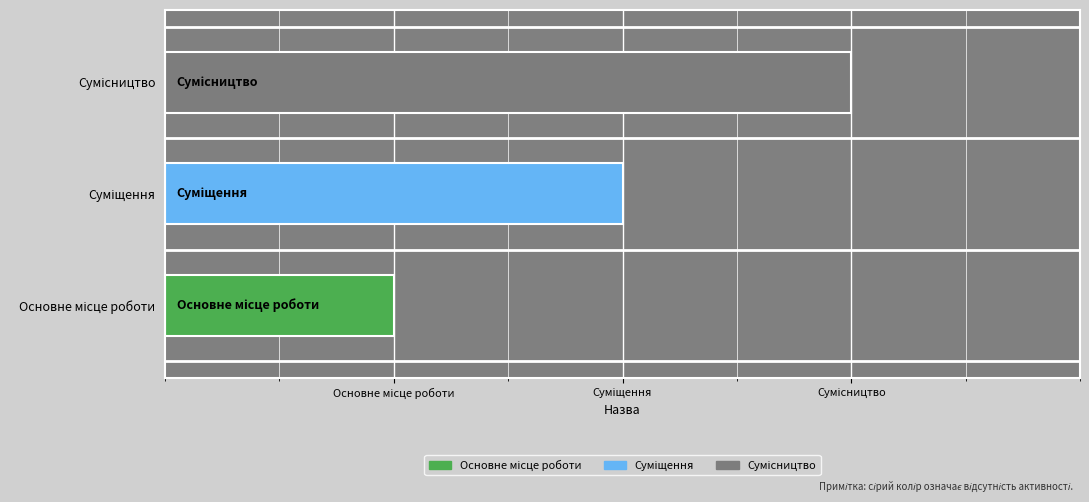

Where does the data first go above 2?

Сумісництво